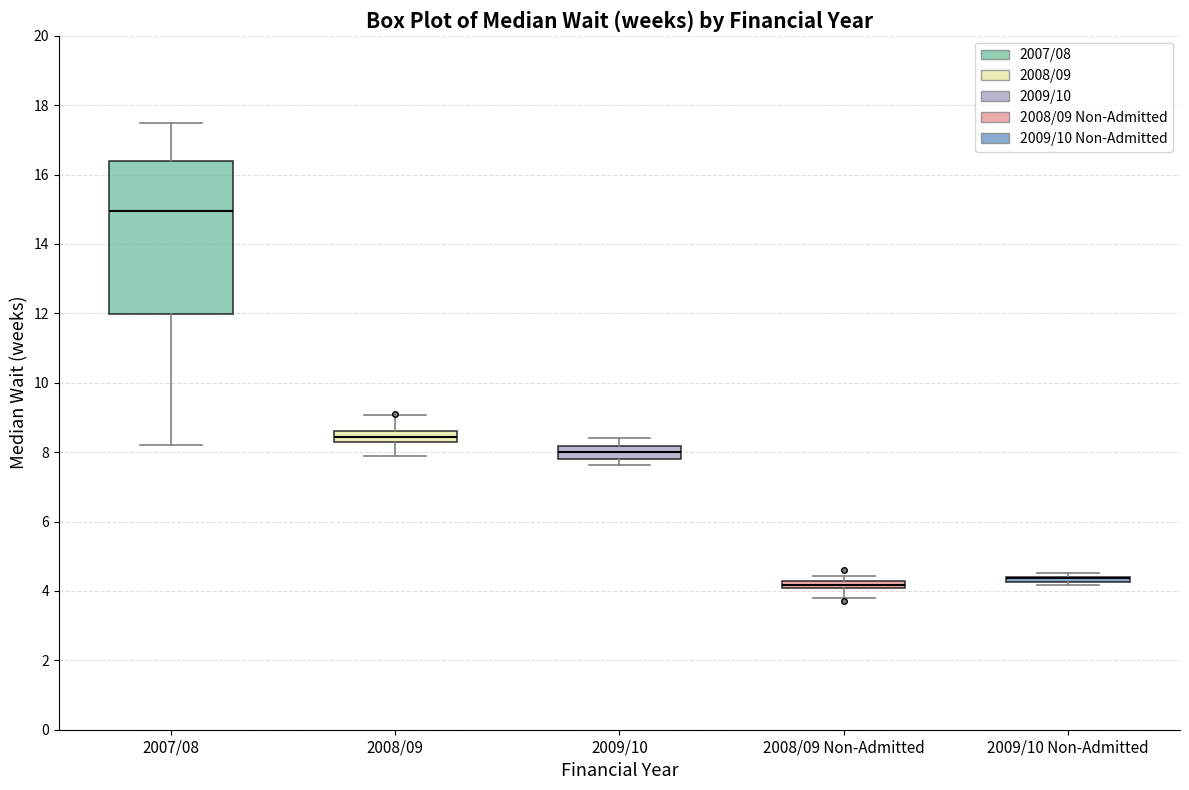

Where does the upper whisker of the box for 2007/08 end on the y-axis? The values are not printed on the chart, so give them approximately, as read against the axis.

17.4